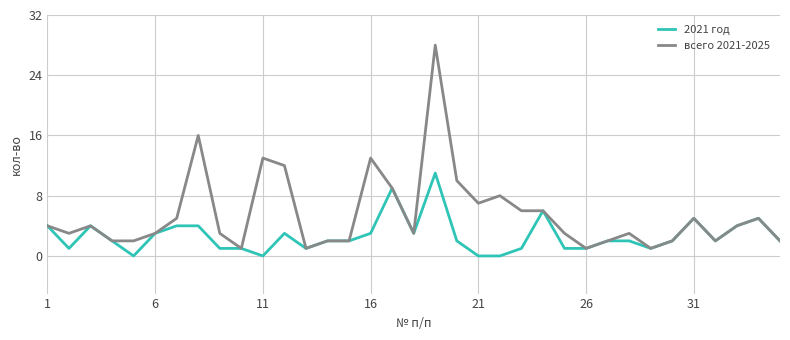

What is the maximum value shown in the chart?

28